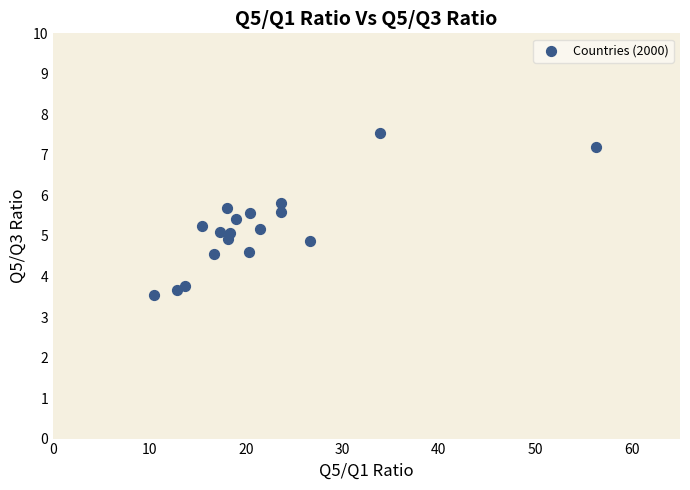

What is the range of X values (max minus min)?

45.9